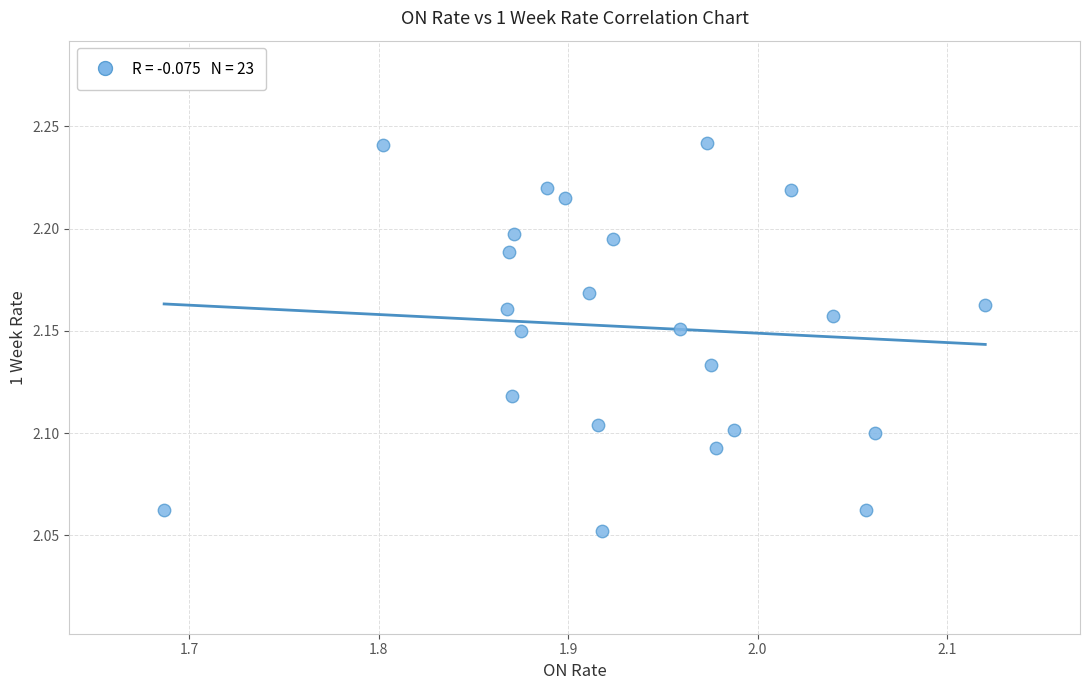

What is the range of X values (max minus min)?

0.4